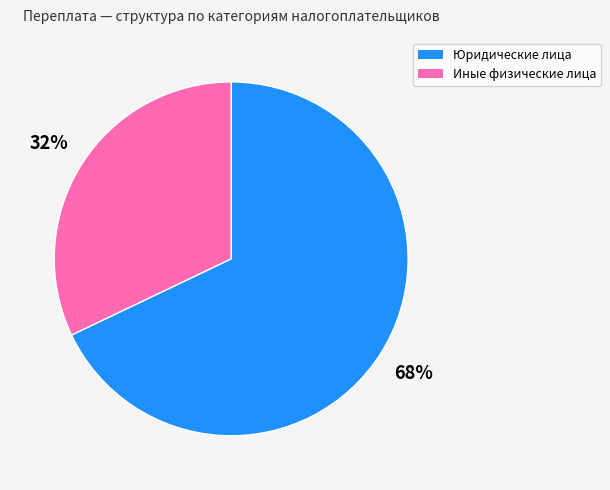

Which category has the biggest portion of the pie?

Юридические лица